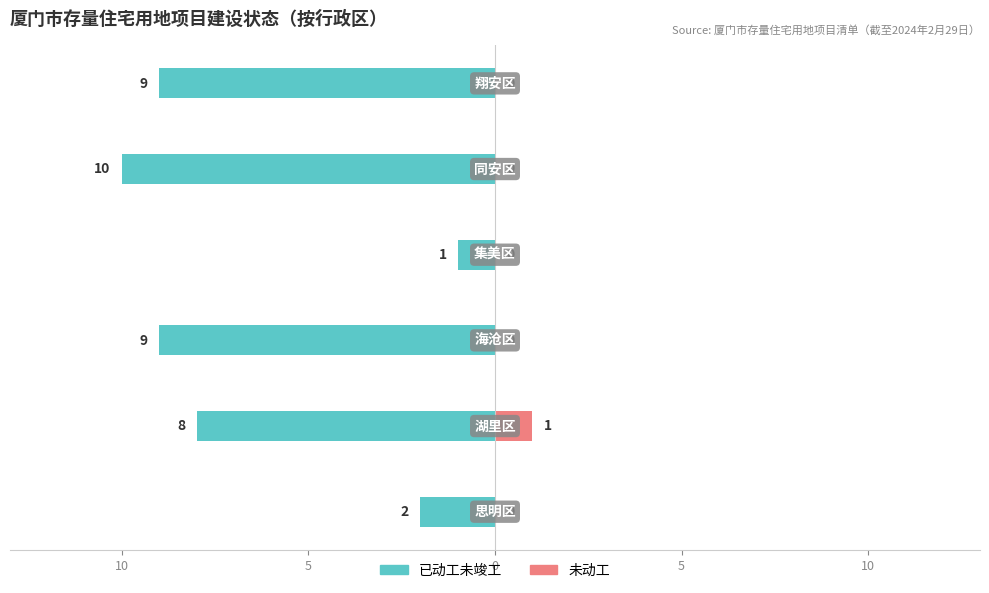

True or false: 未动工 has a value of 0 at 15.

False